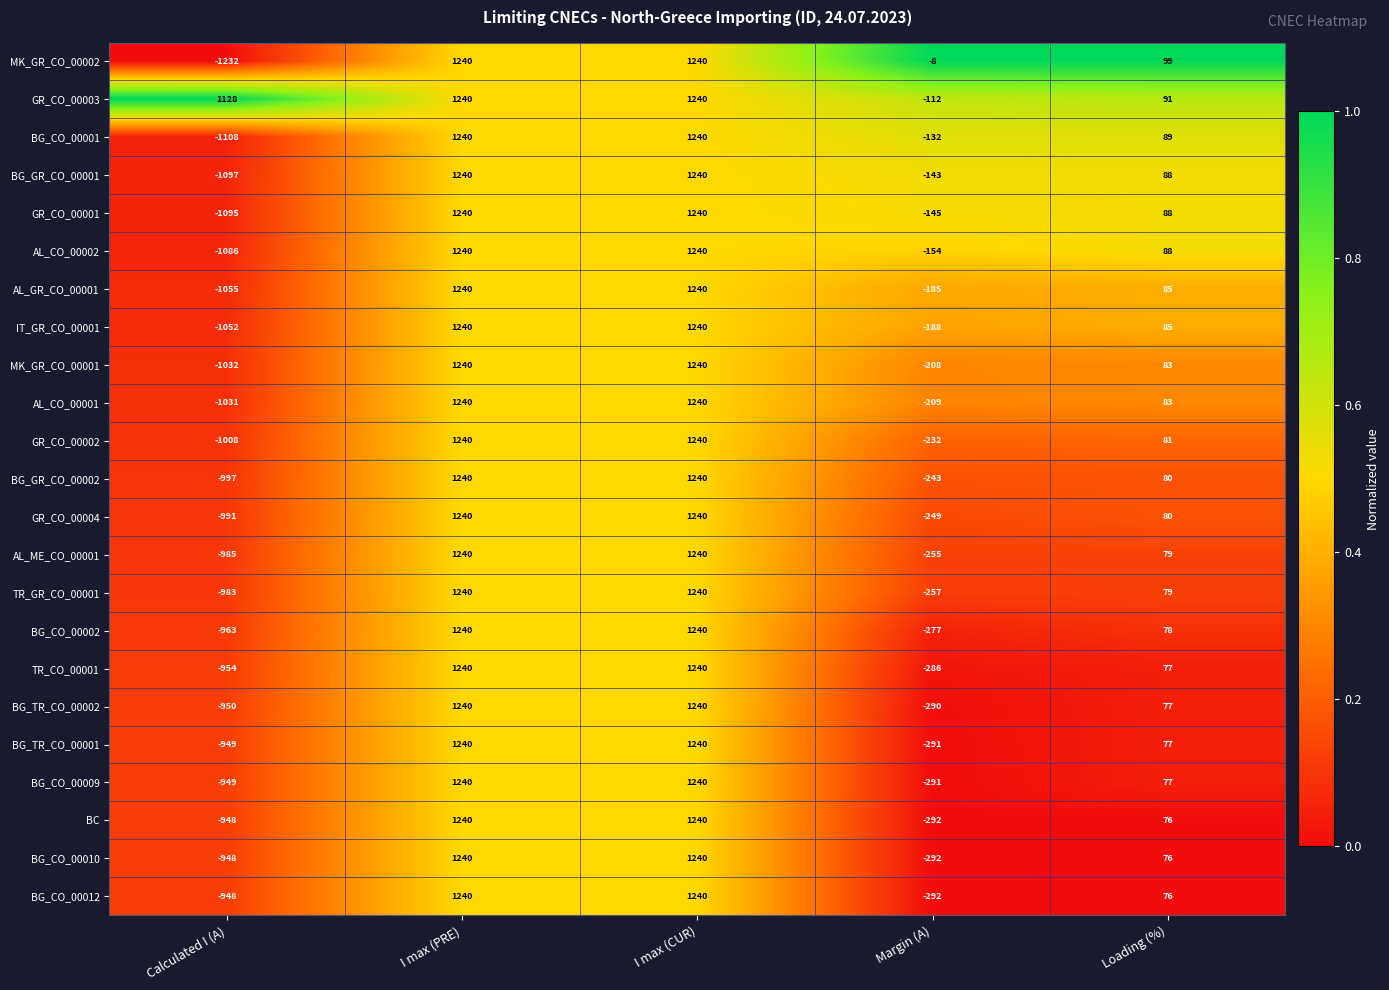

True or false: GR_CO_00004 has a value of 496 at I max (PRE).

False